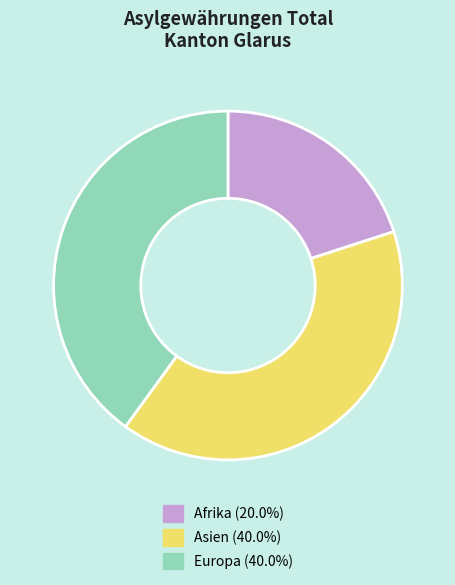

How many slices are in this pie chart?

3